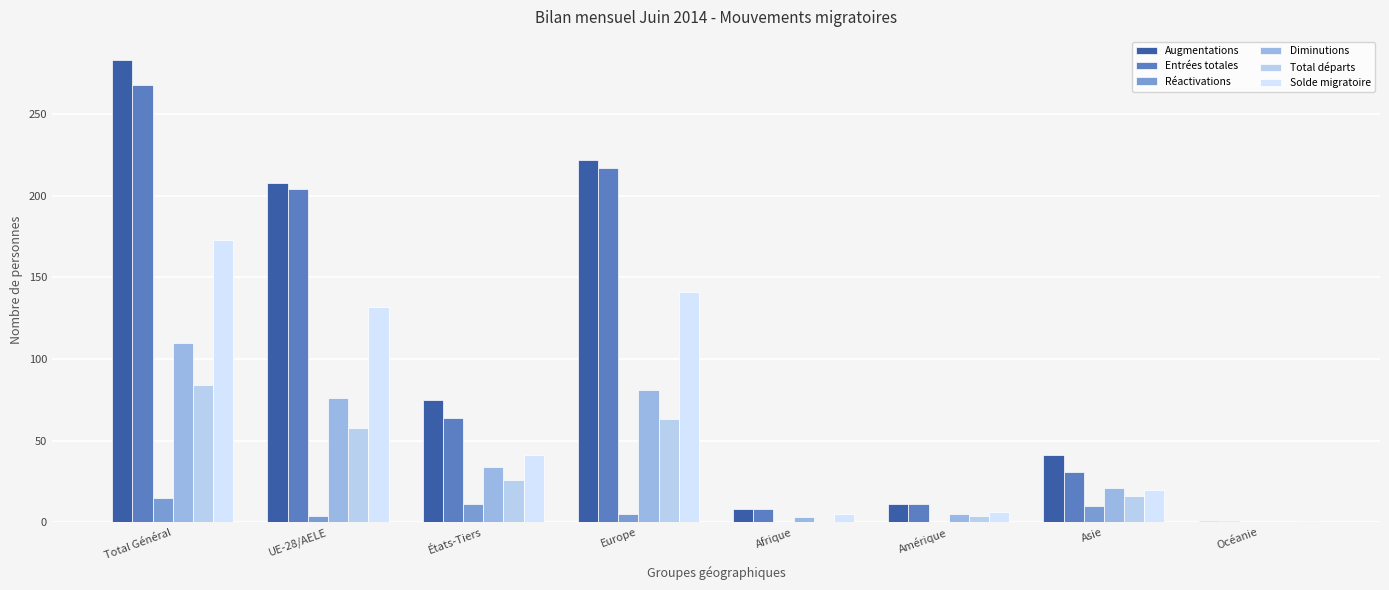

Which series has the largest total across all categories?

Augmentations